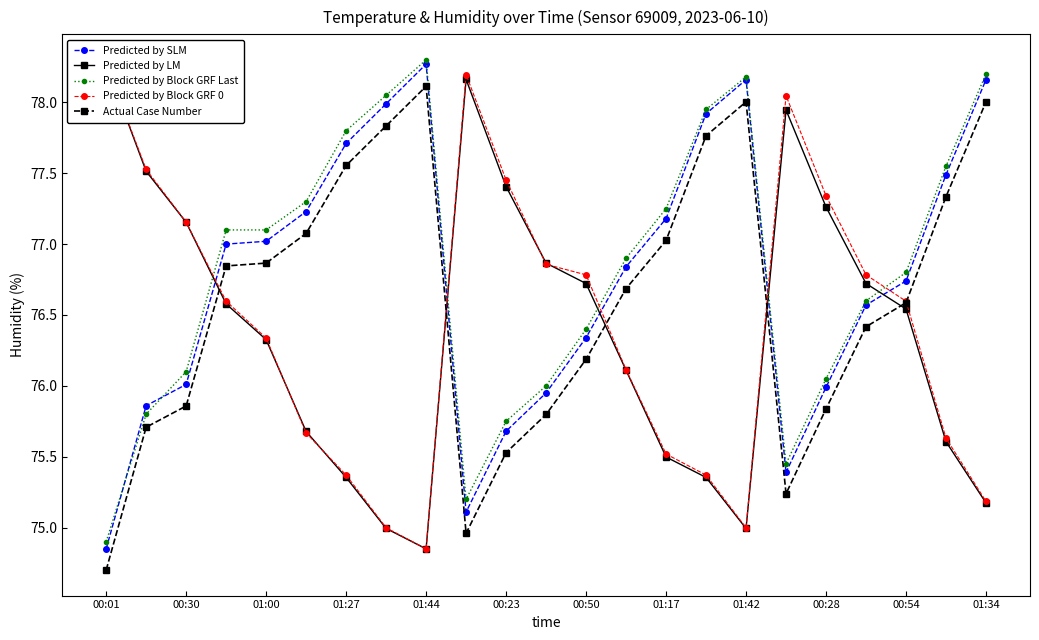

Rank the series by their maximum value, from highest to lowest.

Predicted by Block GRF Last, Predicted by SLM, Predicted by LM, Predicted by Block GRF 0, Actual Case Number